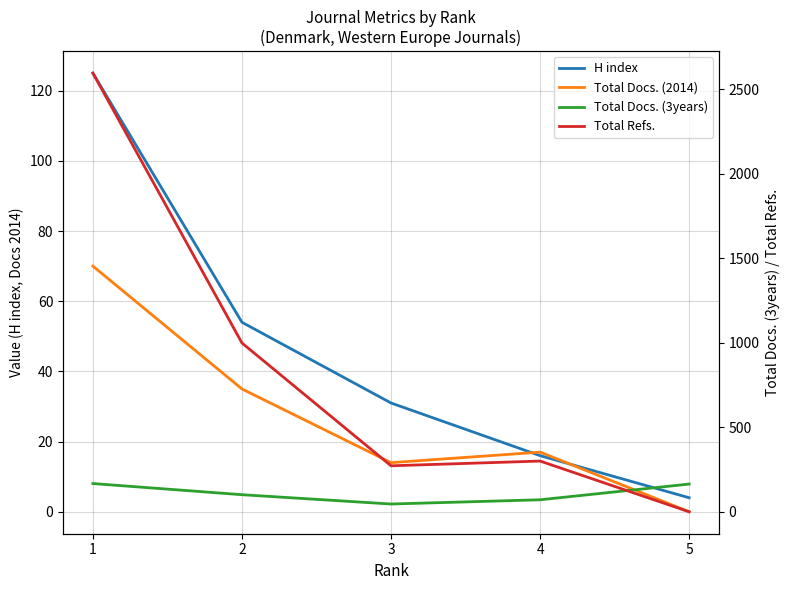

Count the number of data series in this chart.

4